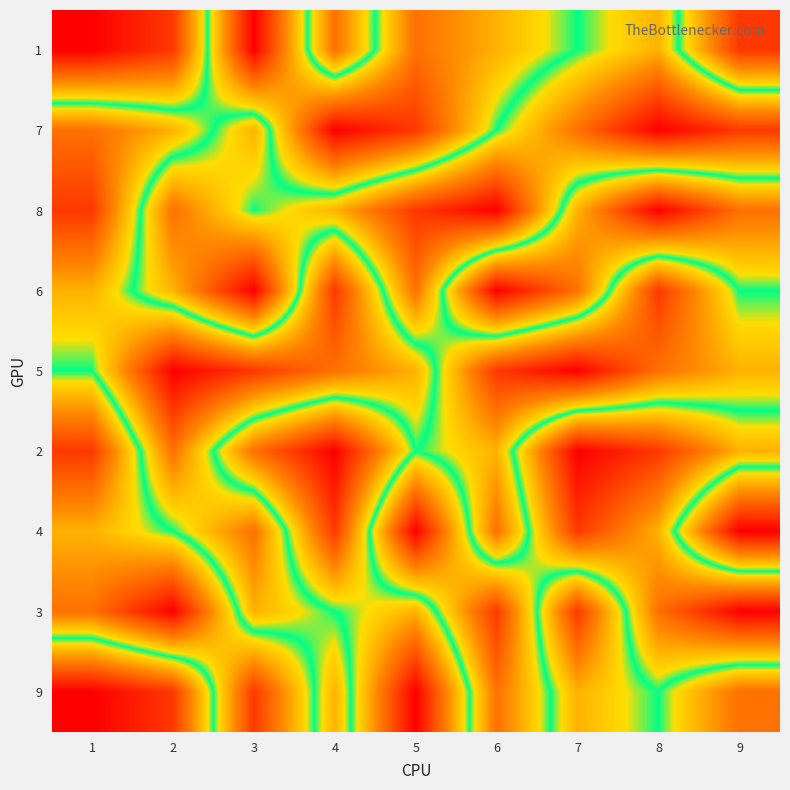

Reading left to right, transcribe all the data shown in this chart.

1: 1=1	2=2	3=9	4=3	5=7	6=6	7=5	8=4	9=8
7: 1=7	2=6	3=4	4=9	5=8	6=5	7=3	8=1	9=2
8: 1=8	2=3	3=5	4=4	5=2	6=1	7=6	8=9	9=7
6: 1=6	2=4	3=1	4=8	5=3	6=9	7=7	8=2	9=5
5: 1=5	2=9	3=8	4=7	5=6	6=2	7=1	8=3	9=4
2: 1=2	2=7	3=3	4=1	5=5	6=4	7=9	8=8	9=6
4: 1=4	2=5	3=7	4=2	5=9	6=3	7=8	8=6	9=1
3: 1=3	2=1	3=6	4=5	5=4	6=8	7=2	8=7	9=9
9: 1=9	2=8	3=2	4=6	5=1	6=7	7=4	8=5	9=3